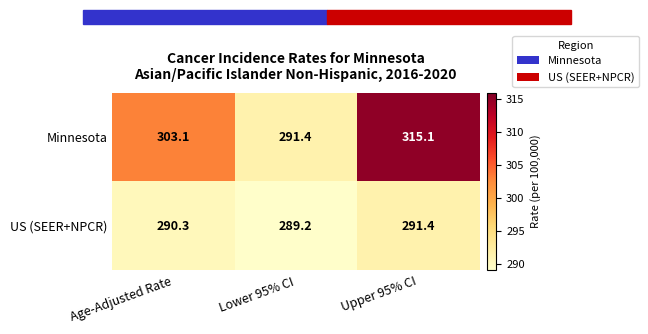

True or false: US (SEER+NPCR) has a value of 289.2 at Lower 95% CI.

True